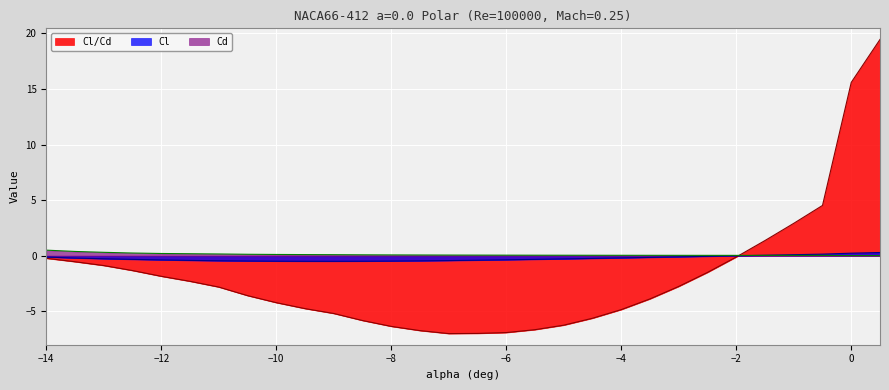

Is the value of Cl_Cd at -10.5 greater than the value of Cd at -6.5?

No